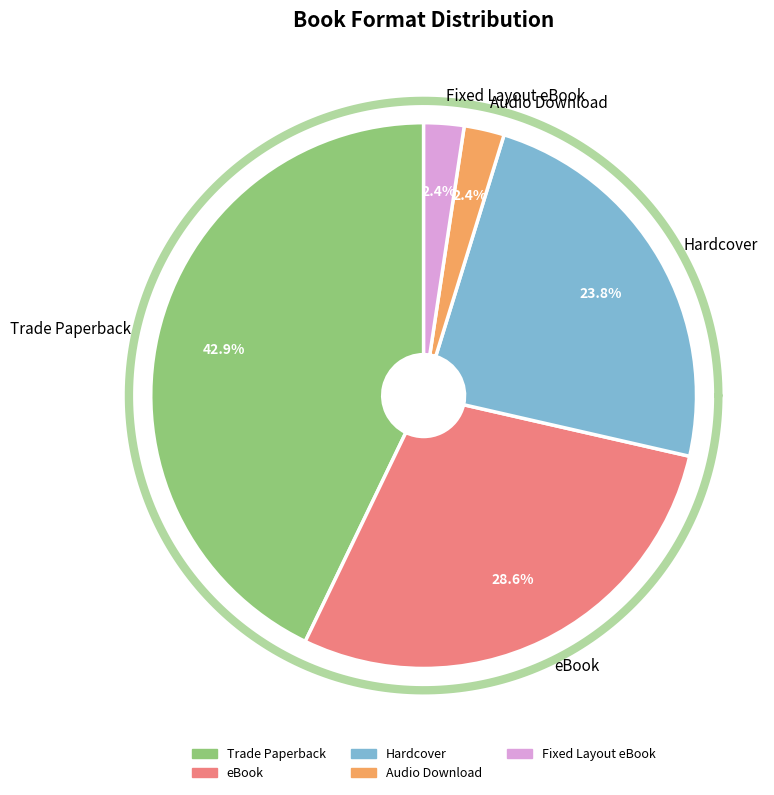

Is Trade Paperback the majority of the pie?

No